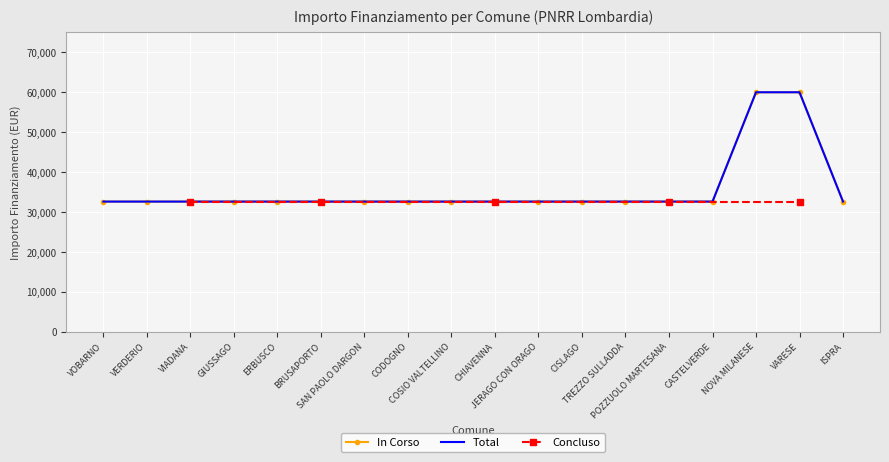

True or false: Total has a value of 32589 at CHIAVENNA.

True